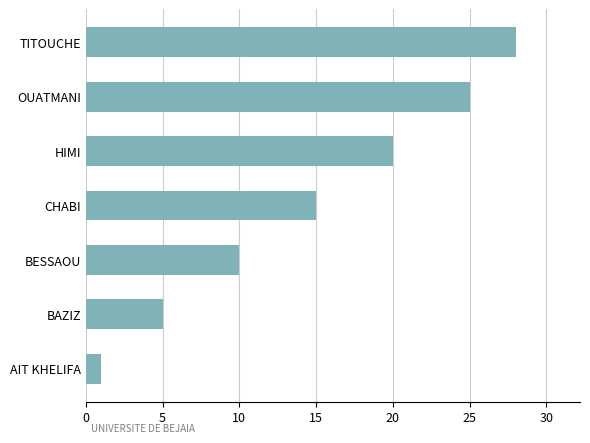

How many categories are shown in the chart?

7